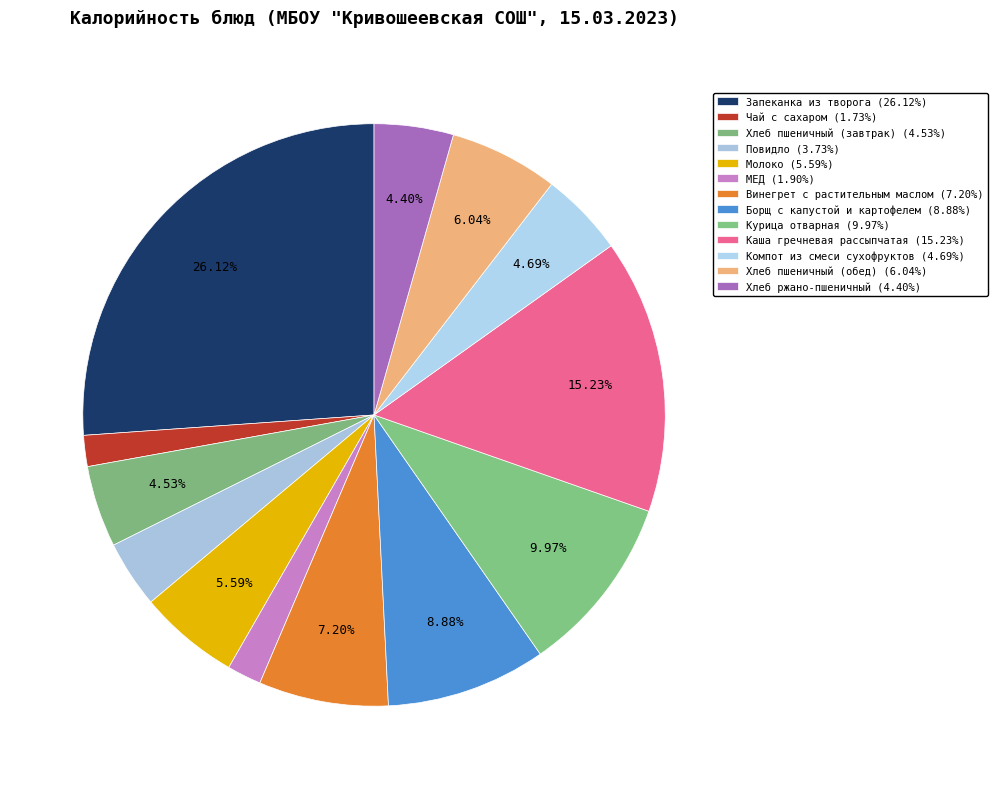

How many slices are in this pie chart?

13